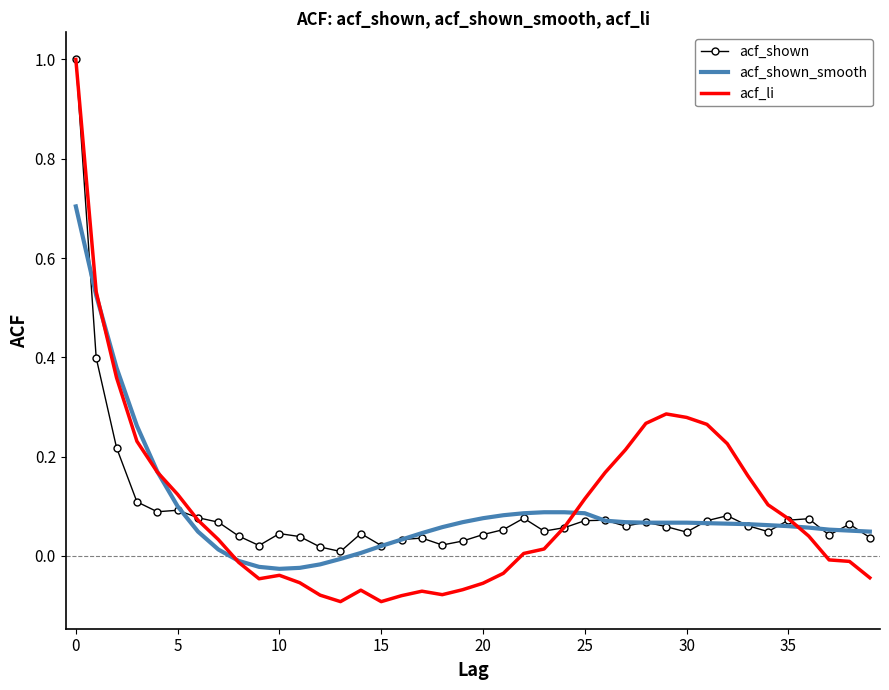

What is the difference between the maximum and minimum values in the acf_shown series?

1.0